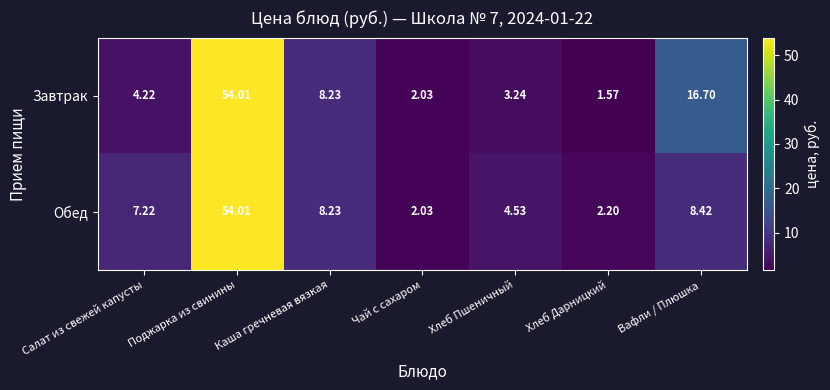

Rank the categories by Обед value from lowest to highest.

Чай с сахаром, Хлеб Дарницкий, Хлеб Пшеничный, Салат из свежей капусты, Каша гречневая вязкая, Вафли / Плюшка, Поджарка из свинины